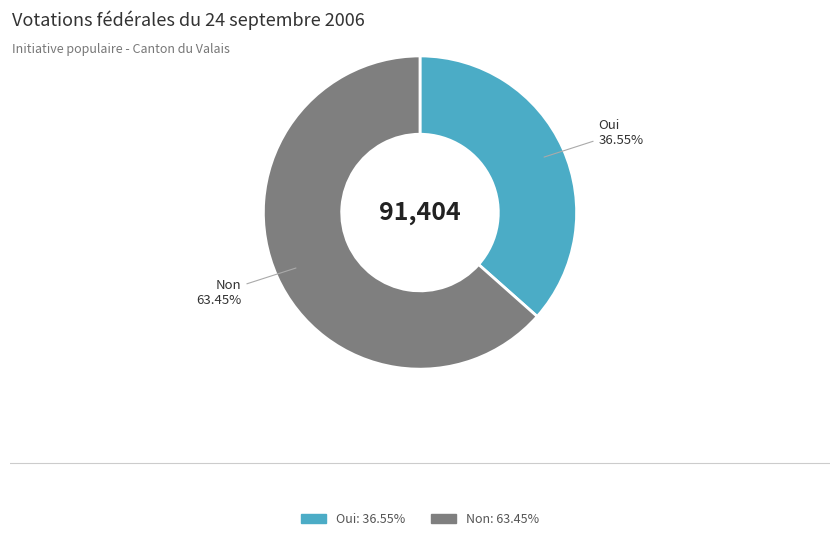

The Non slice represents 63% of the pie. True or false?

True